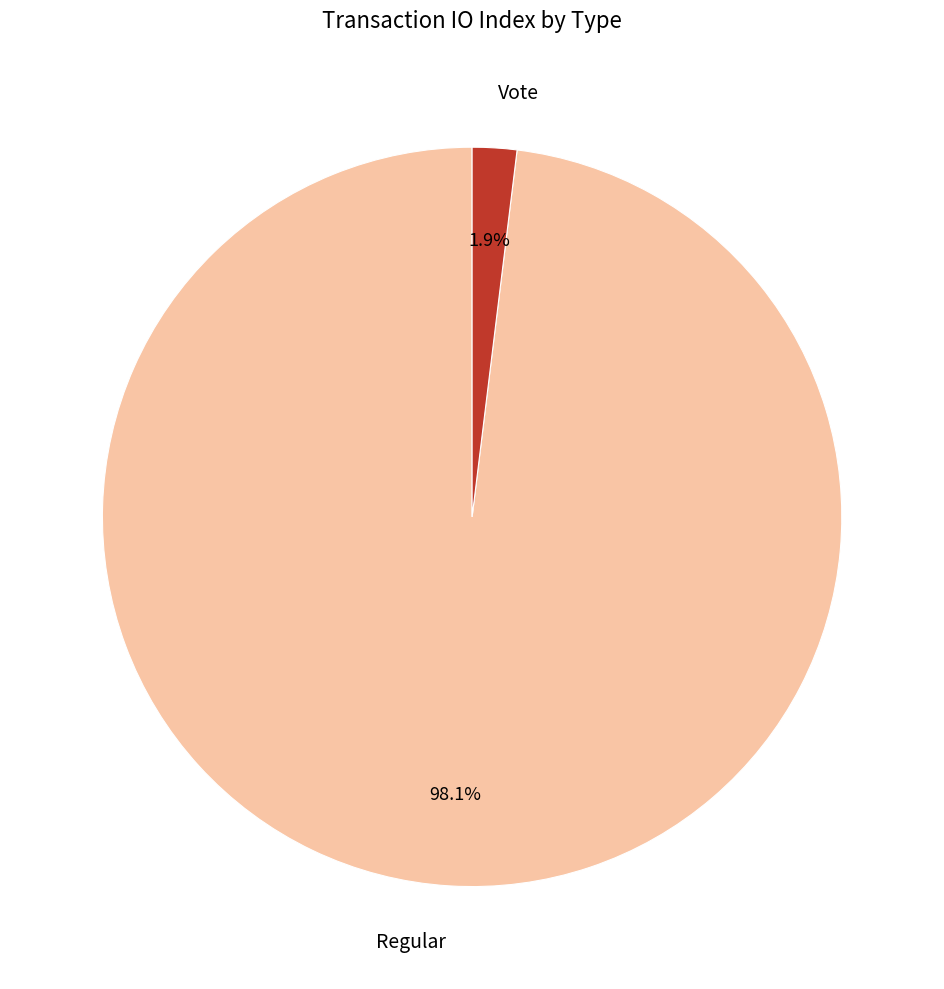

True or false: Regular accounts for 98% of the total.

True